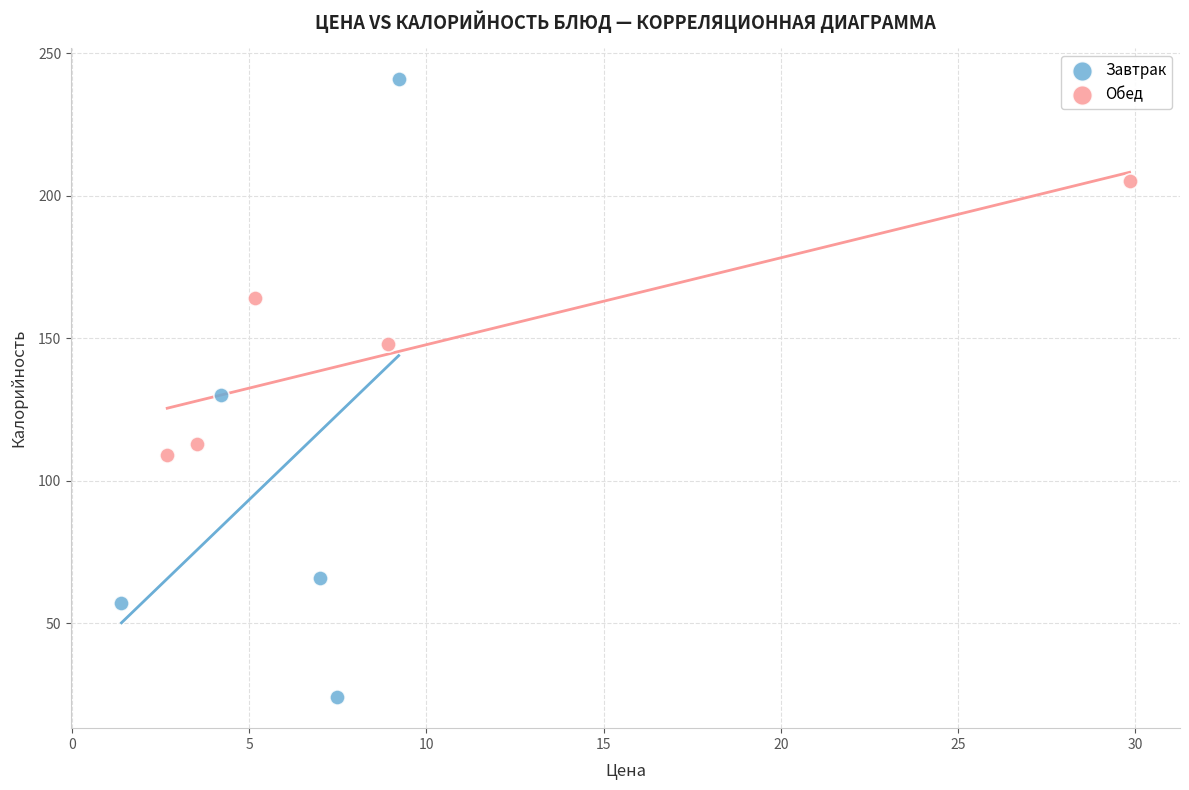

Which series reaches the minimum Y coordinate?

Завтрак